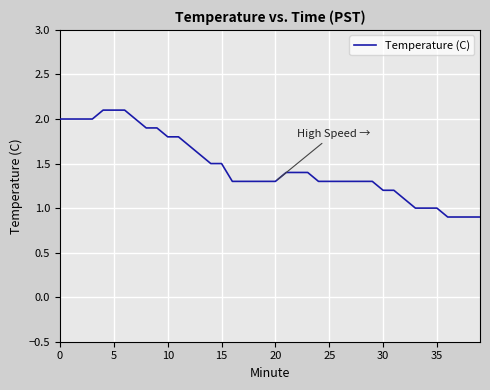

What is the minimum value shown in the chart?

0.9